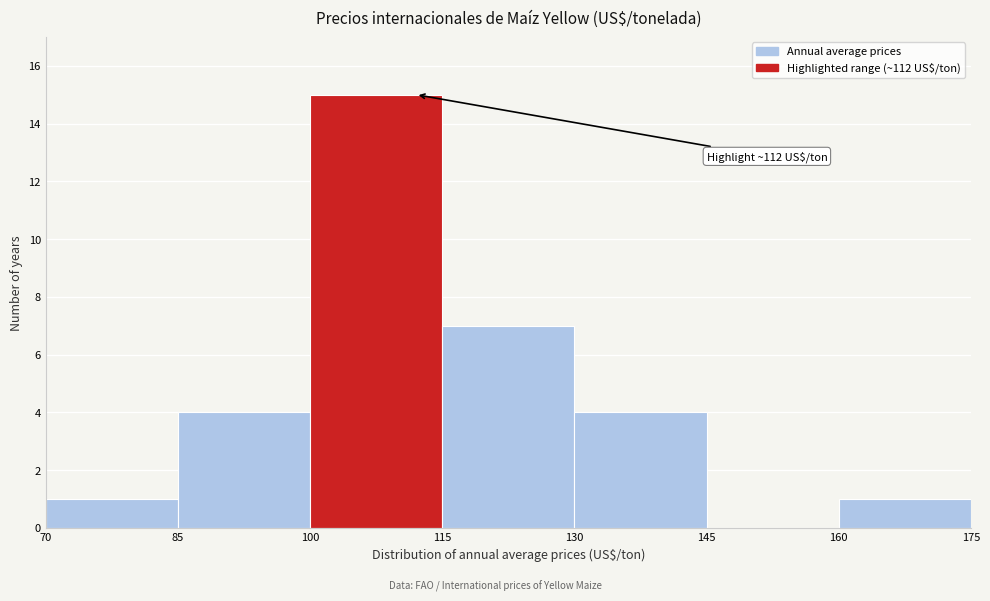

Which range on the x-axis has the tallest bar?

100 to 115